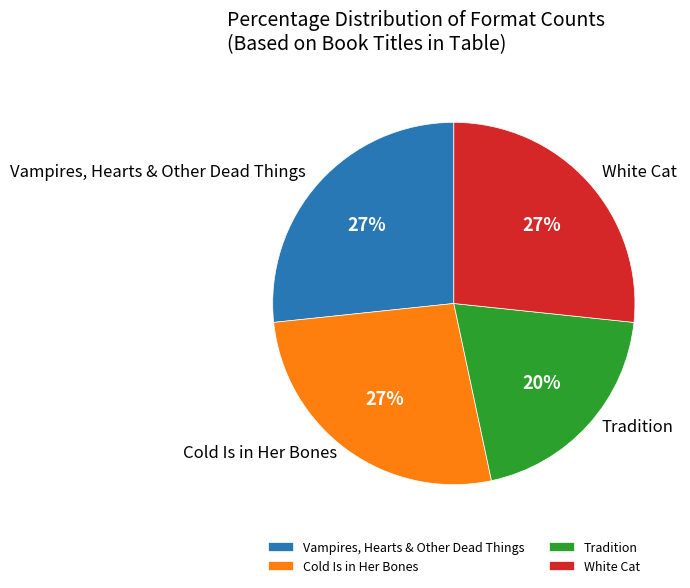

To the nearest percent, what is the average slice percentage?

25%